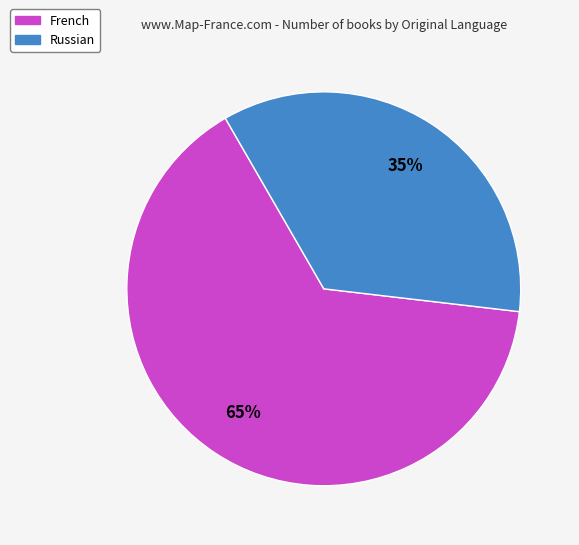

How many slices are in this pie chart?

2